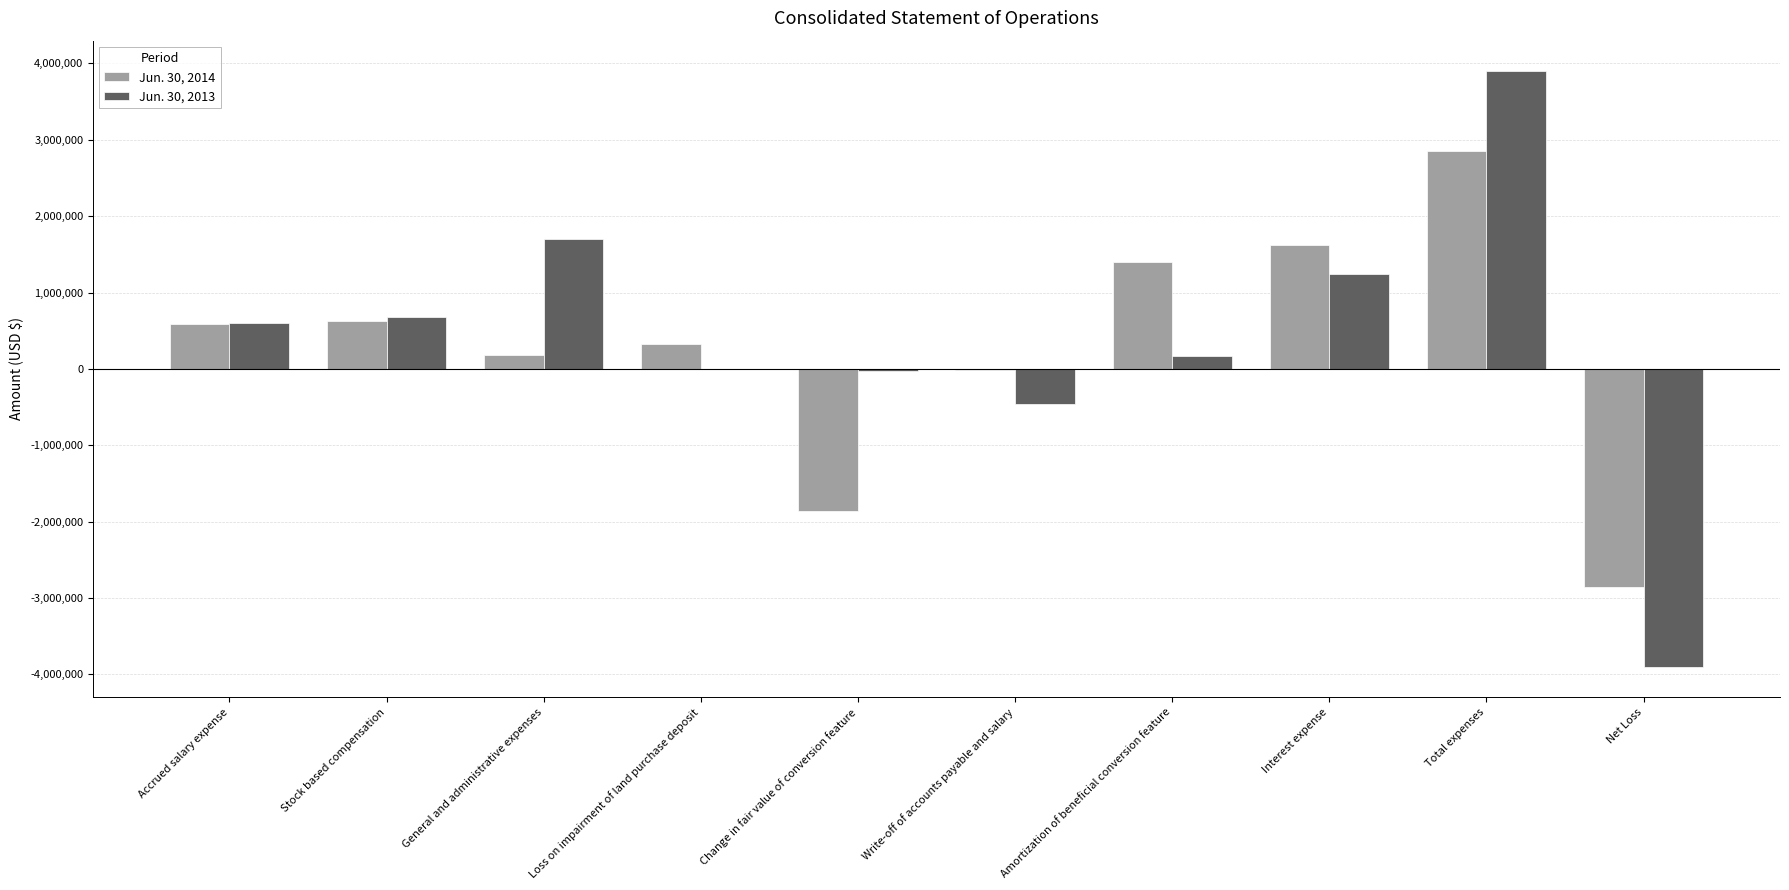

Is it true that Jun. 30, 2014 equals 768822 at Interest expense?

False